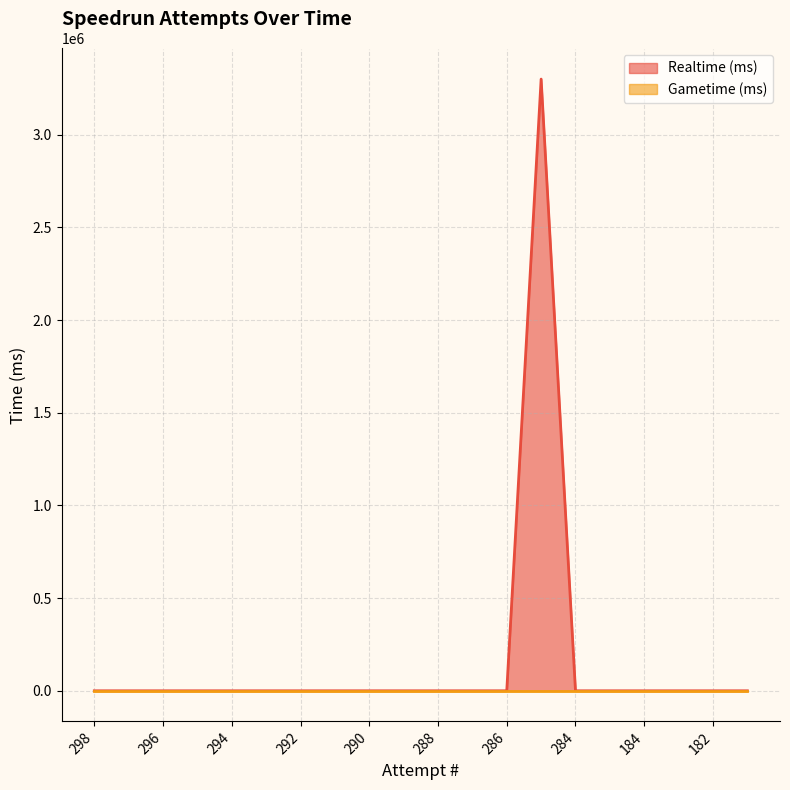

Is it true that the value at 283 is 0?

True